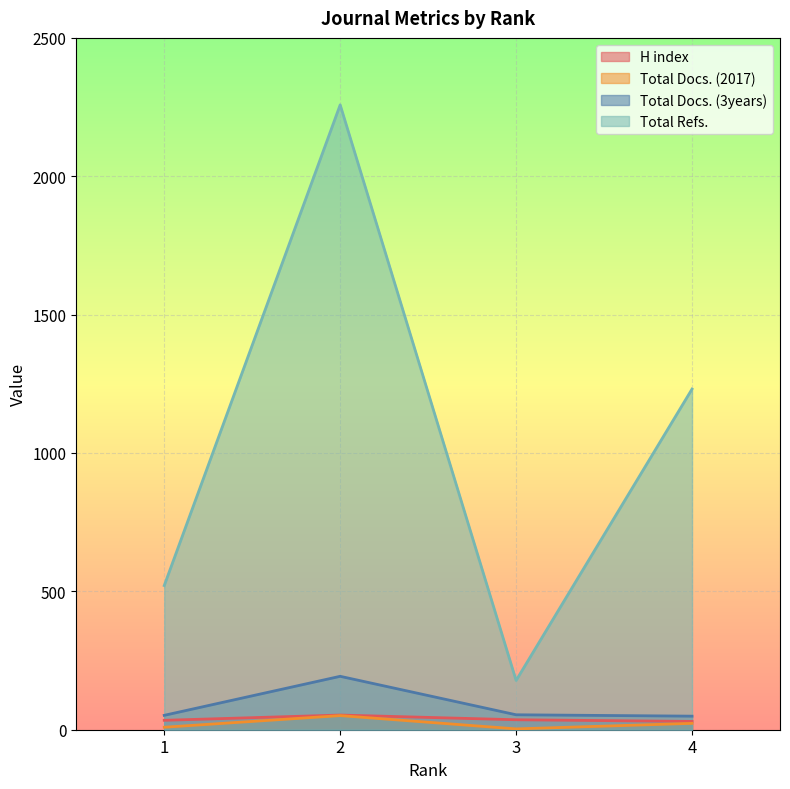

What is the smallest value displayed?

3